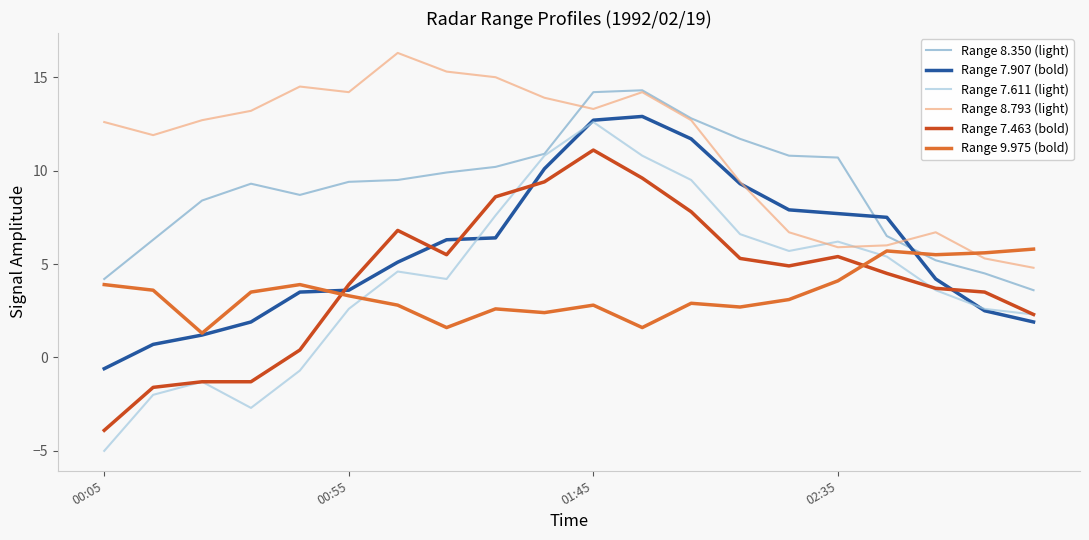

How many categories are shown in the chart?

20